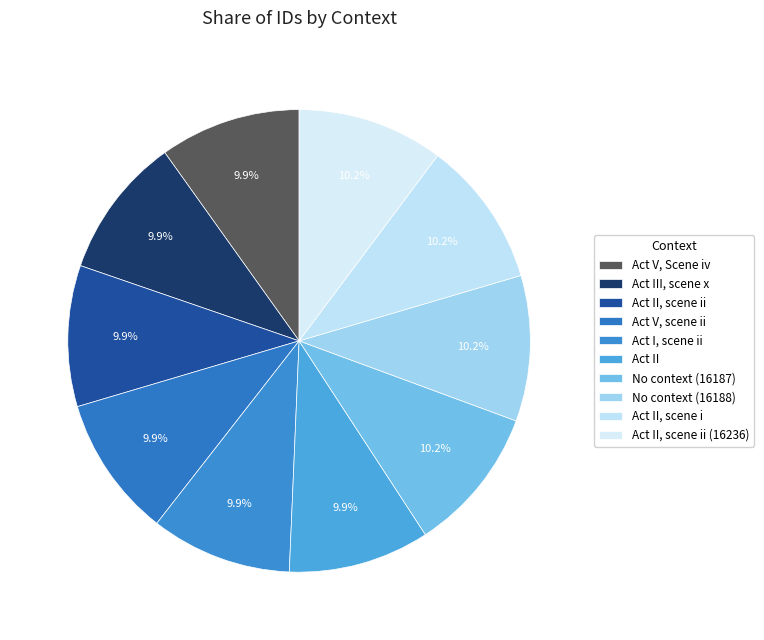

How many segments does this pie chart have?

10